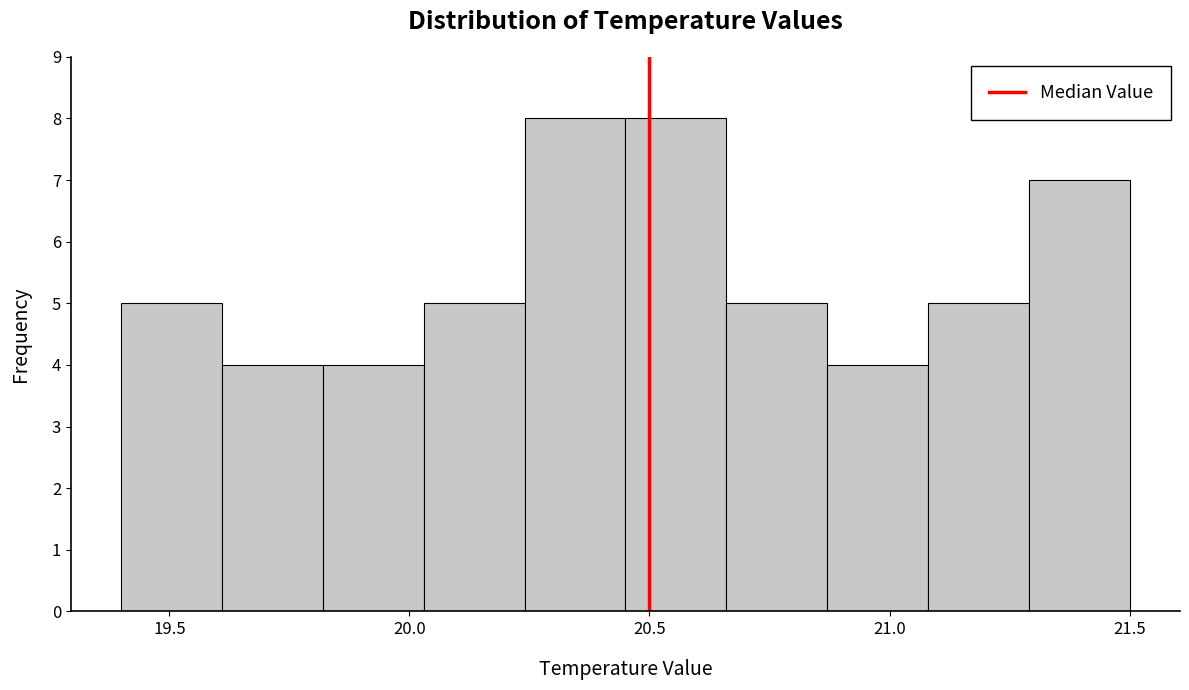

How tall is the bar that spans 21.29 to 21.50 on the x-axis? Neither the bar edges nor the heights are printed on the chart, so give them approximately, as read against the axes.

7